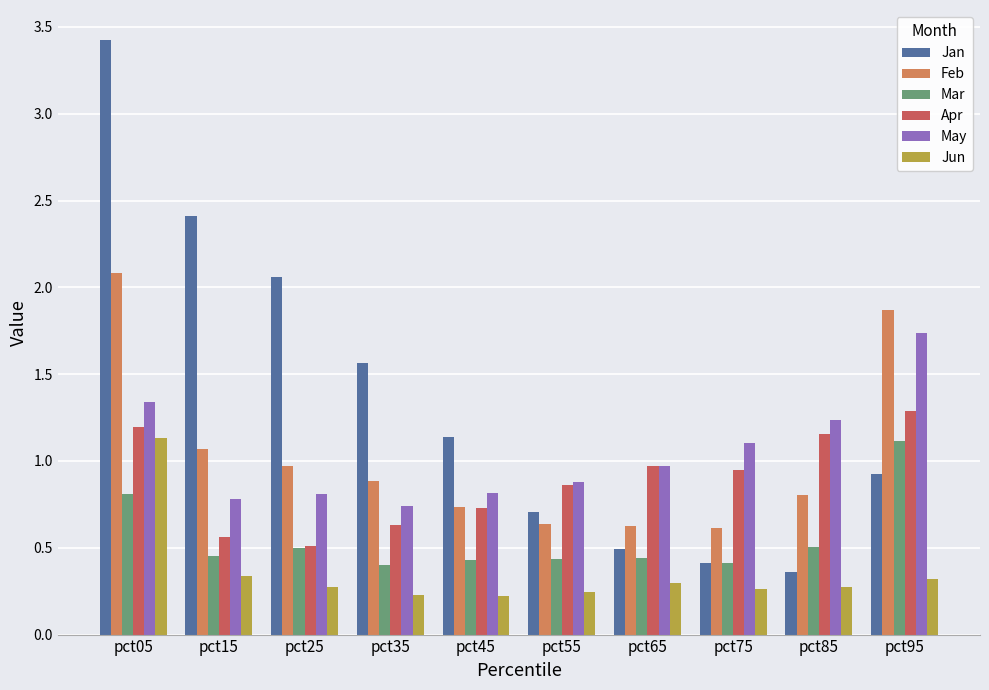

What is the maximum value for Jan?

3.4